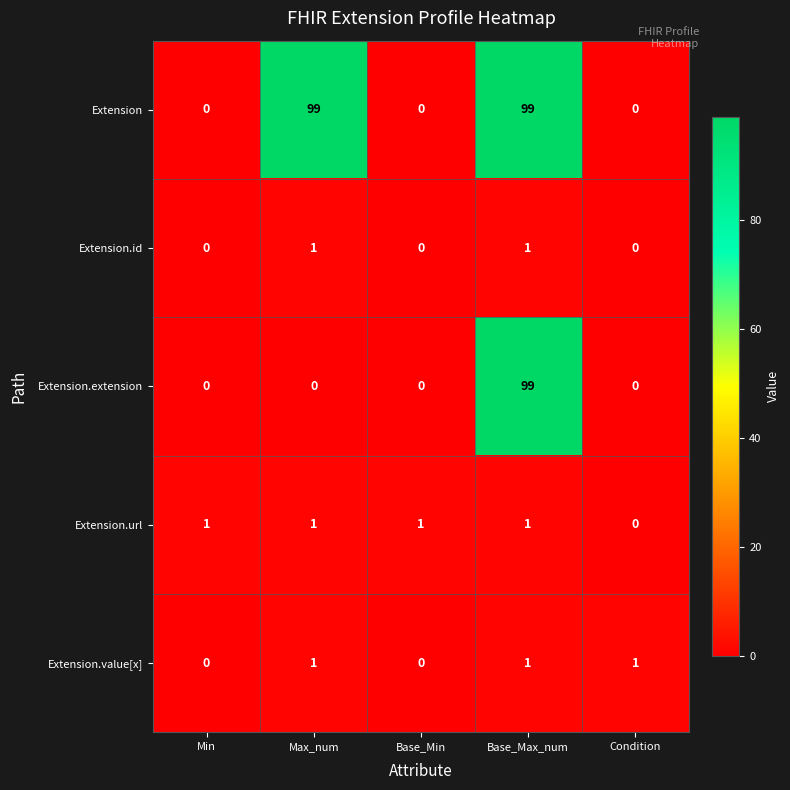

Reading left to right, extract all data points from this chart.

Extension: 0	99	0	99	0
Extension.id: 0	1	0	1	0
Extension.extension: 0	0	0	99	0
Extension.url: 1	1	1	1	0
Extension.value[x]: 0	1	0	1	1